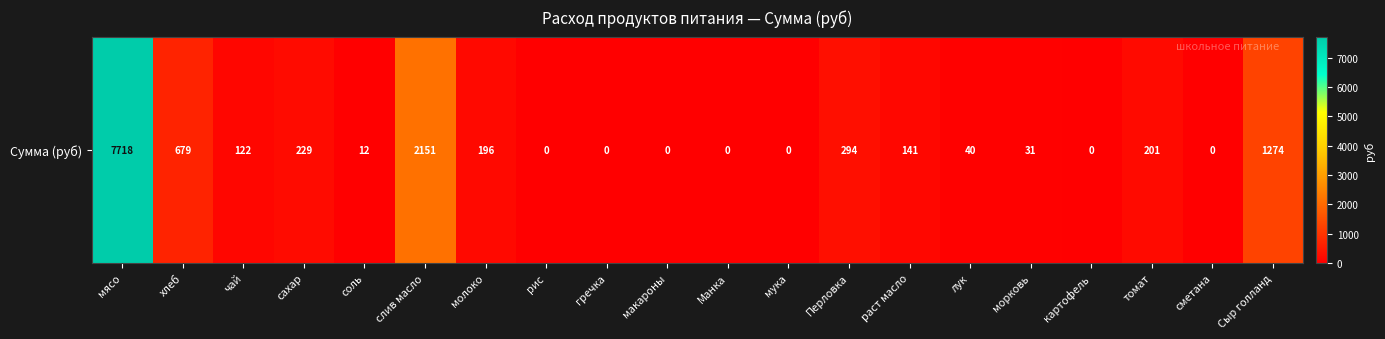

Where does the data first go above 122?

мясо